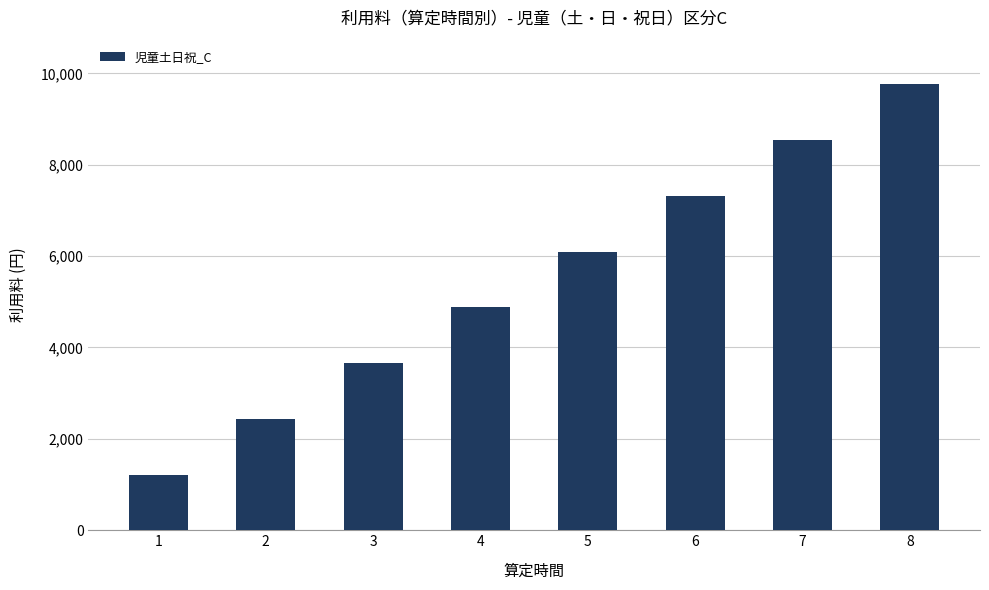

Which label corresponds to the smallest value in the chart?

1